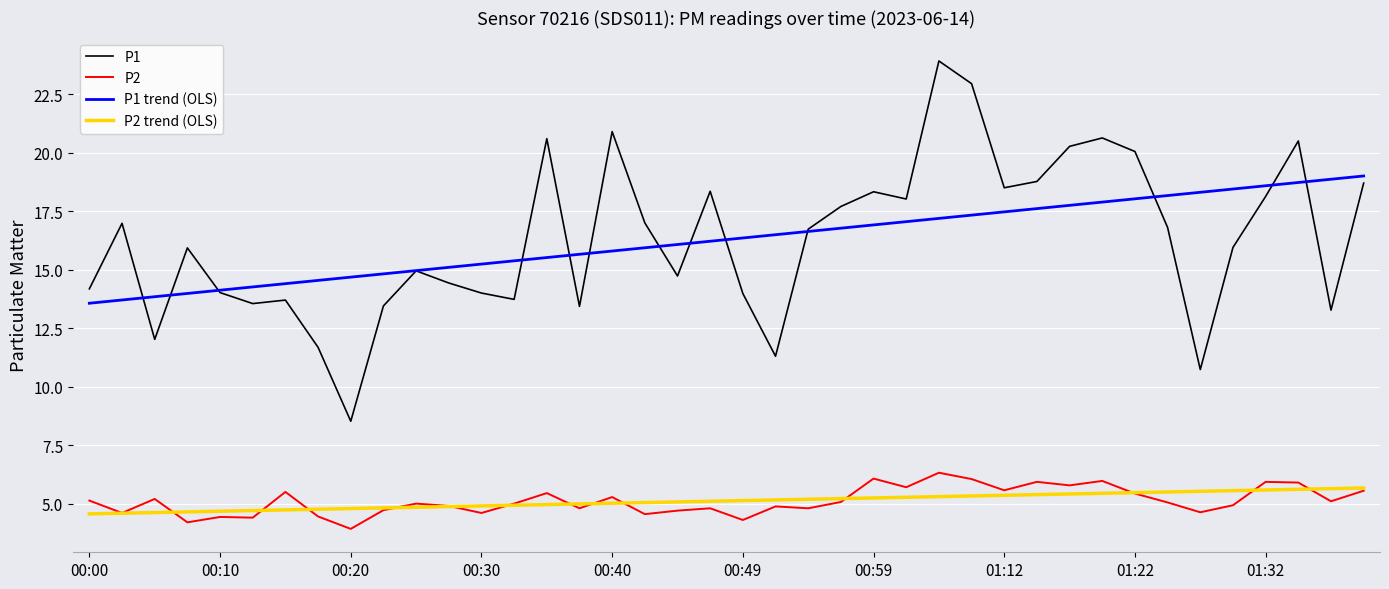

Which series has the widest spread of values?

P1